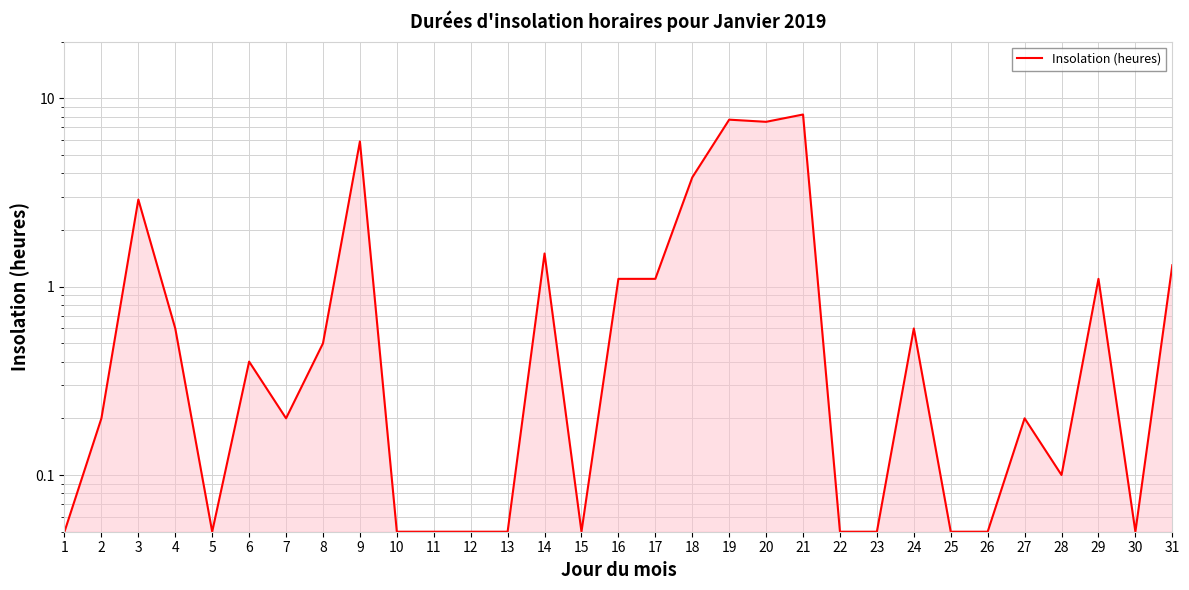

What is the smallest value displayed?

0.1